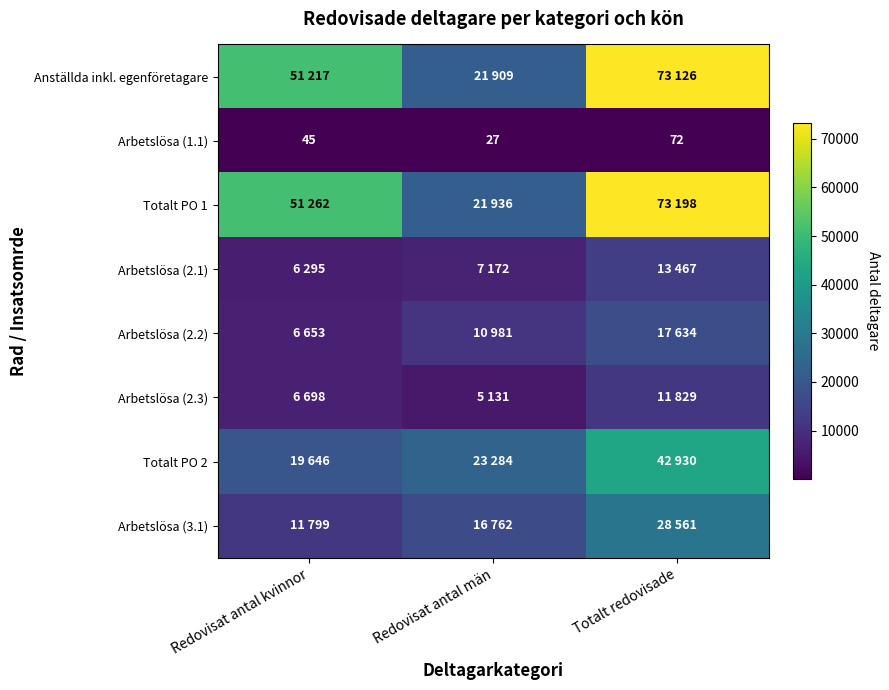

Read the Arbetslösa (1.1) value at Redovisat antal män, to the nearest 5.

25